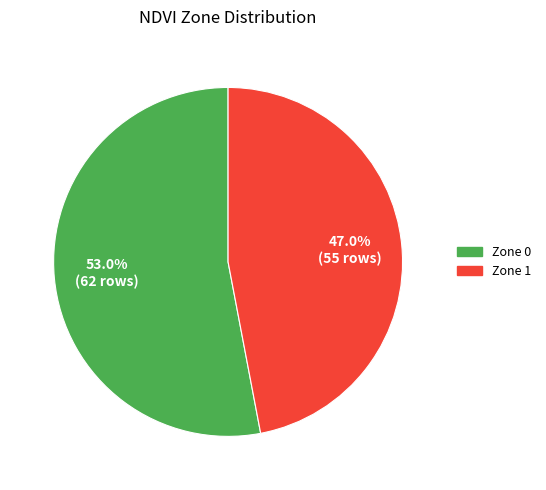

Combined, what portion of the pie is Zone 1 and Zone 0?

100.0%